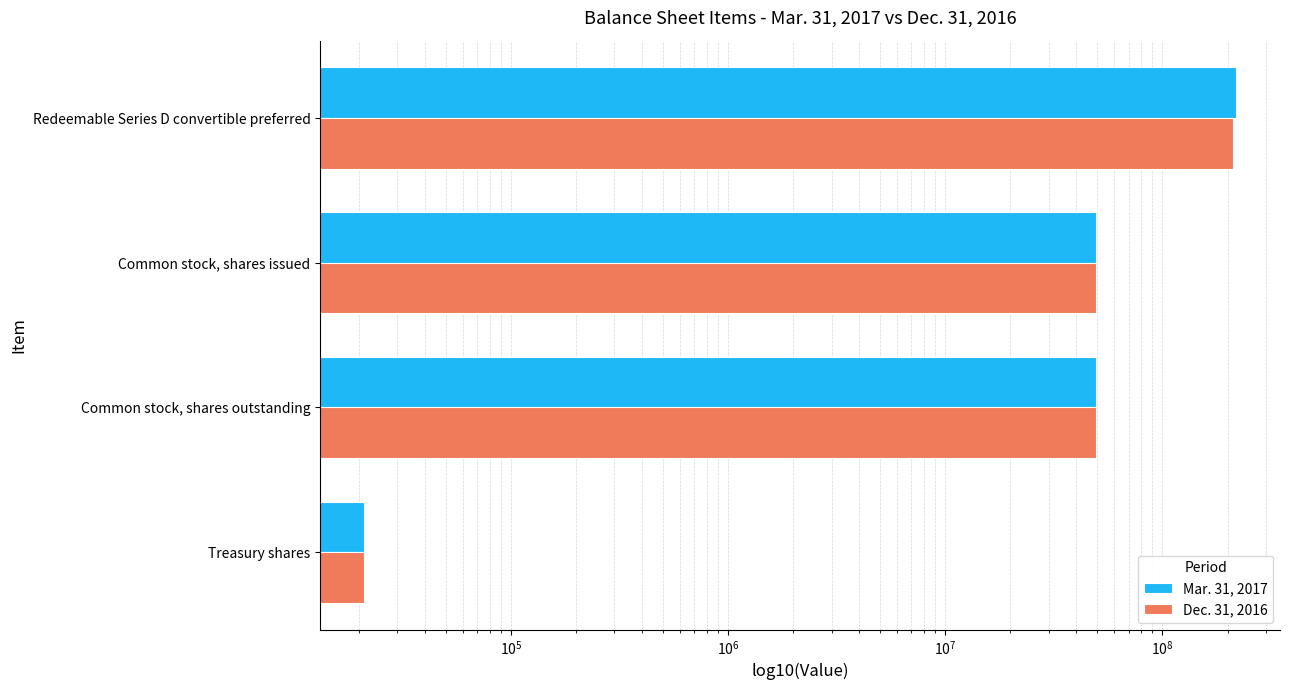

Does the chart contain any negative values?

No